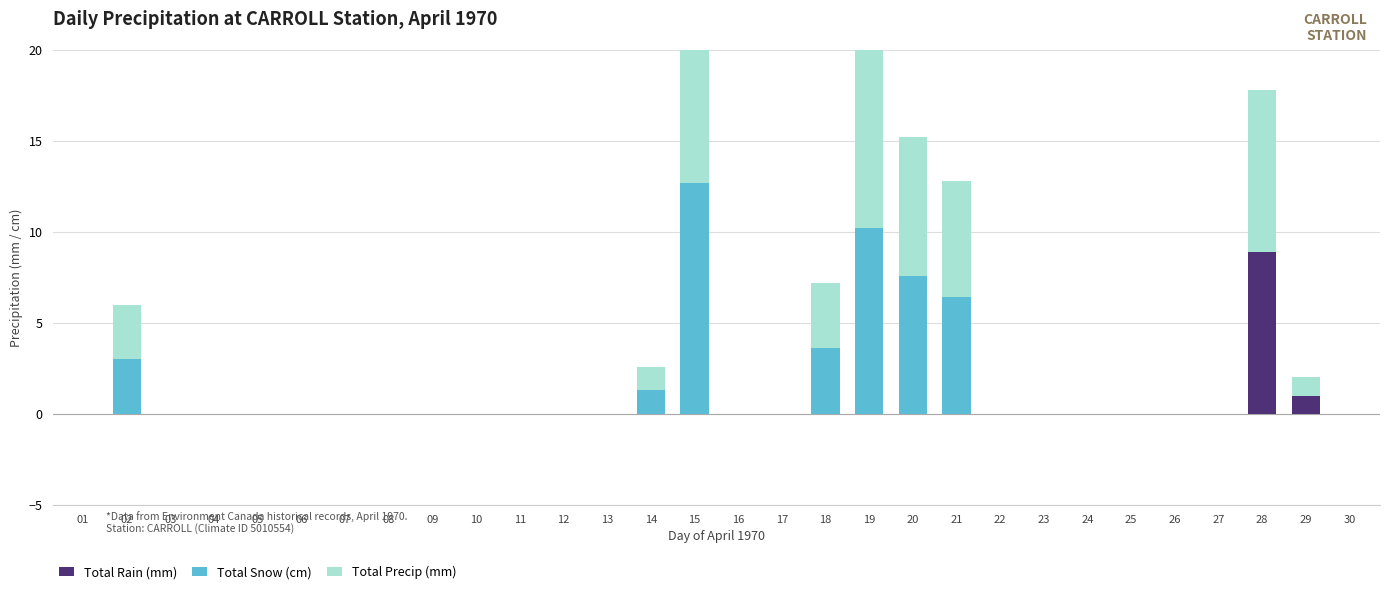

Reading right to left, transcribe all the data shown in this chart.

Total Rain (mm): 0.0	1.0	8.9	0.0	0.0	0.0	0.0	0.0	0.0	0.0	0.0	0.0	0.0	0.0	0.0	0.0	0.0	0.0	0.0	0.0	0.0	0.0	0.0	0.0	0.0	0.0	0.0	0.0	0.0	0.0
Total Snow (cm): 0.0	0.0	0.0	0.0	0.0	0.0	0.0	0.0	0.0	6.4	7.6	10.2	3.6	0.0	0.0	12.7	1.3	0.0	0.0	0.0	0.0	0.0	0.0	0.0	0.0	0.0	0.0	0.0	3.0	0.0
Total Precip (mm): 0.0	1.0	8.9	0.0	0.0	0.0	0.0	0.0	0.0	6.4	7.6	10.2	3.6	0.0	0.0	12.7	1.3	0.0	0.0	0.0	0.0	0.0	0.0	0.0	0.0	0.0	0.0	0.0	3.0	0.0